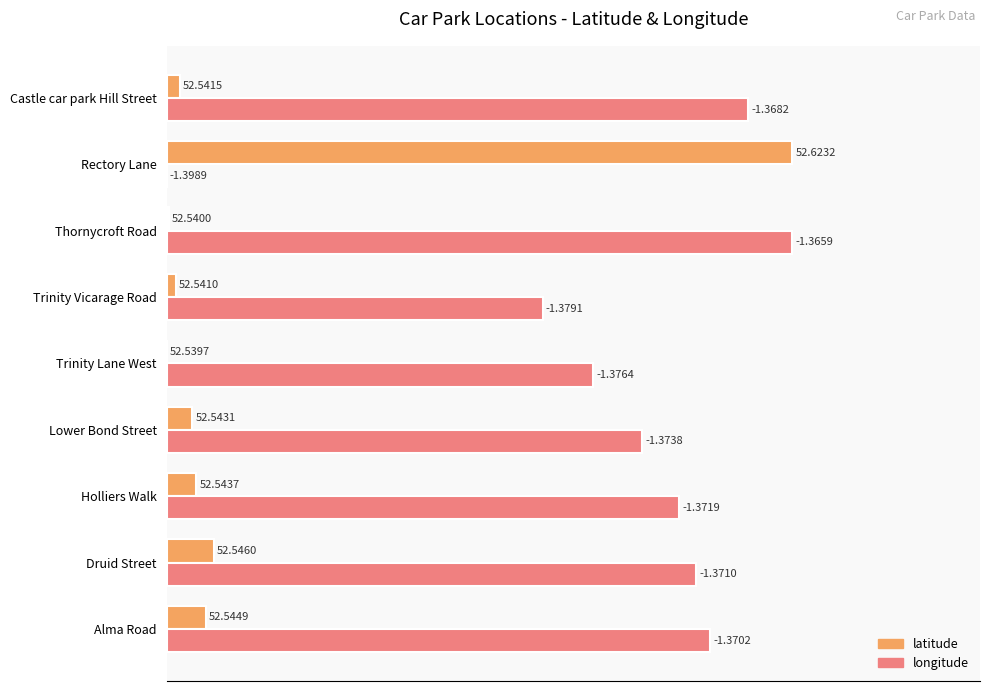

What are all the series names shown in the legend?

latitude, longitude